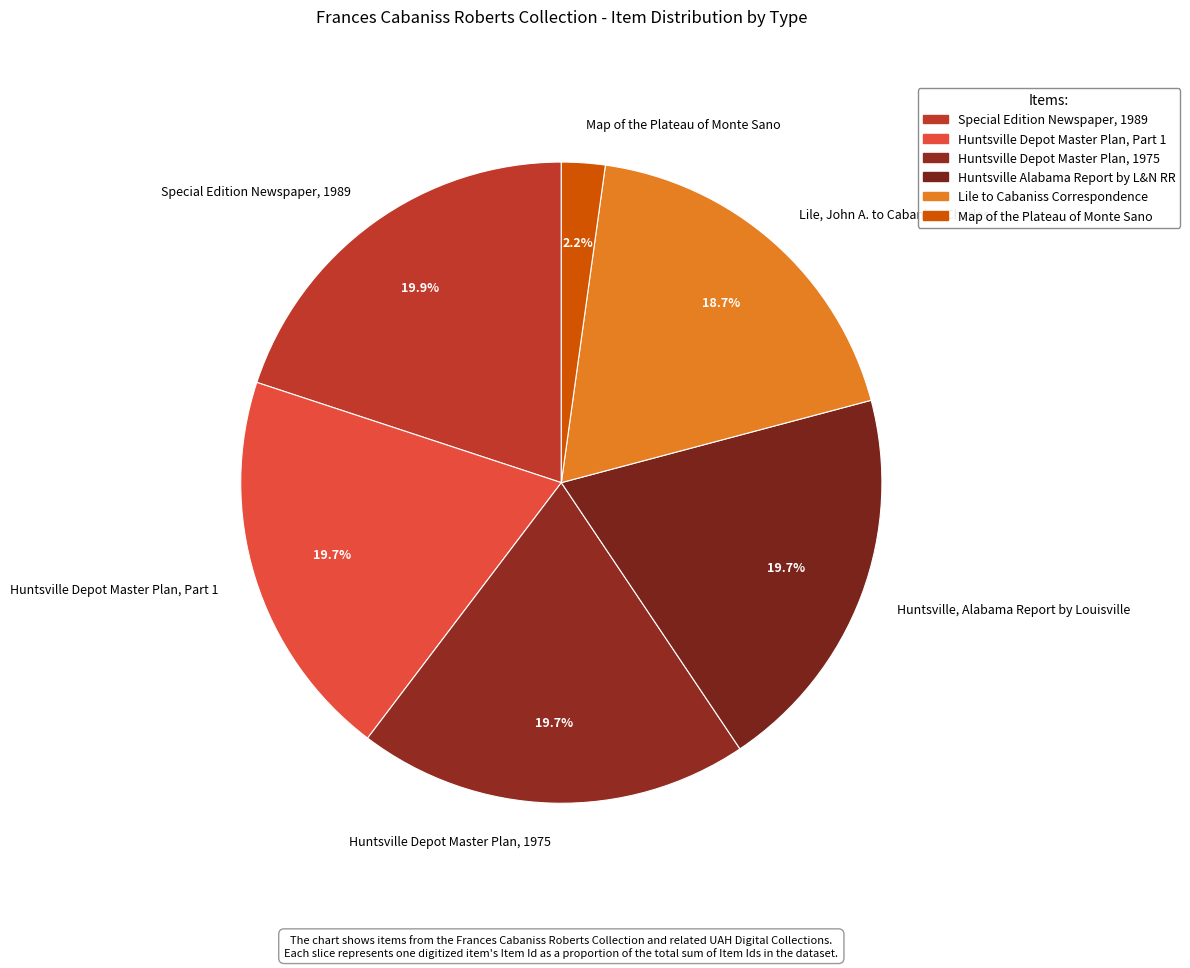

True or false: Huntsville, Alabama Report by Louisville accounts for 6% of the total.

False